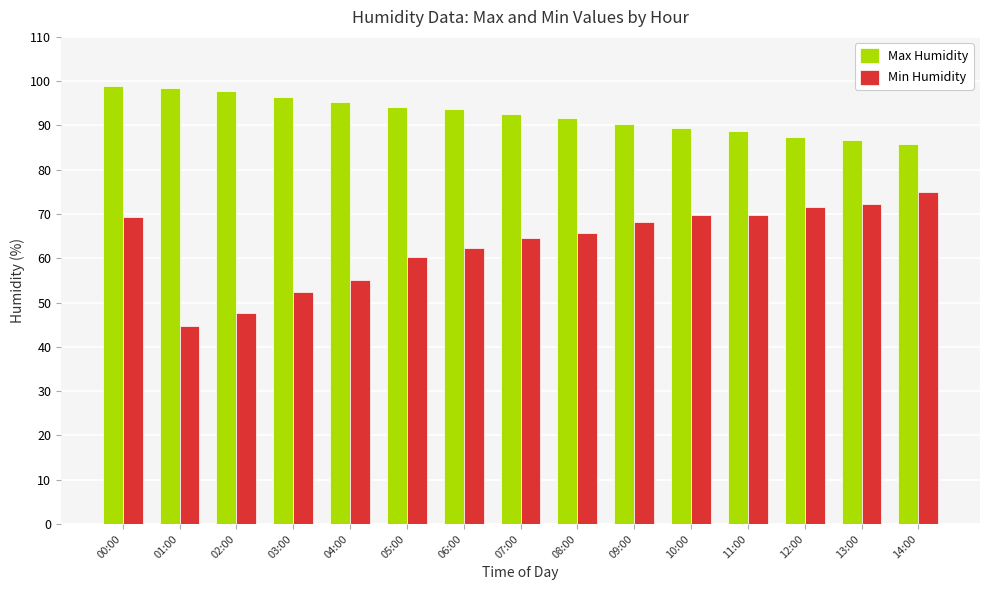

What is the minimum value for Min Humidity?

44.8